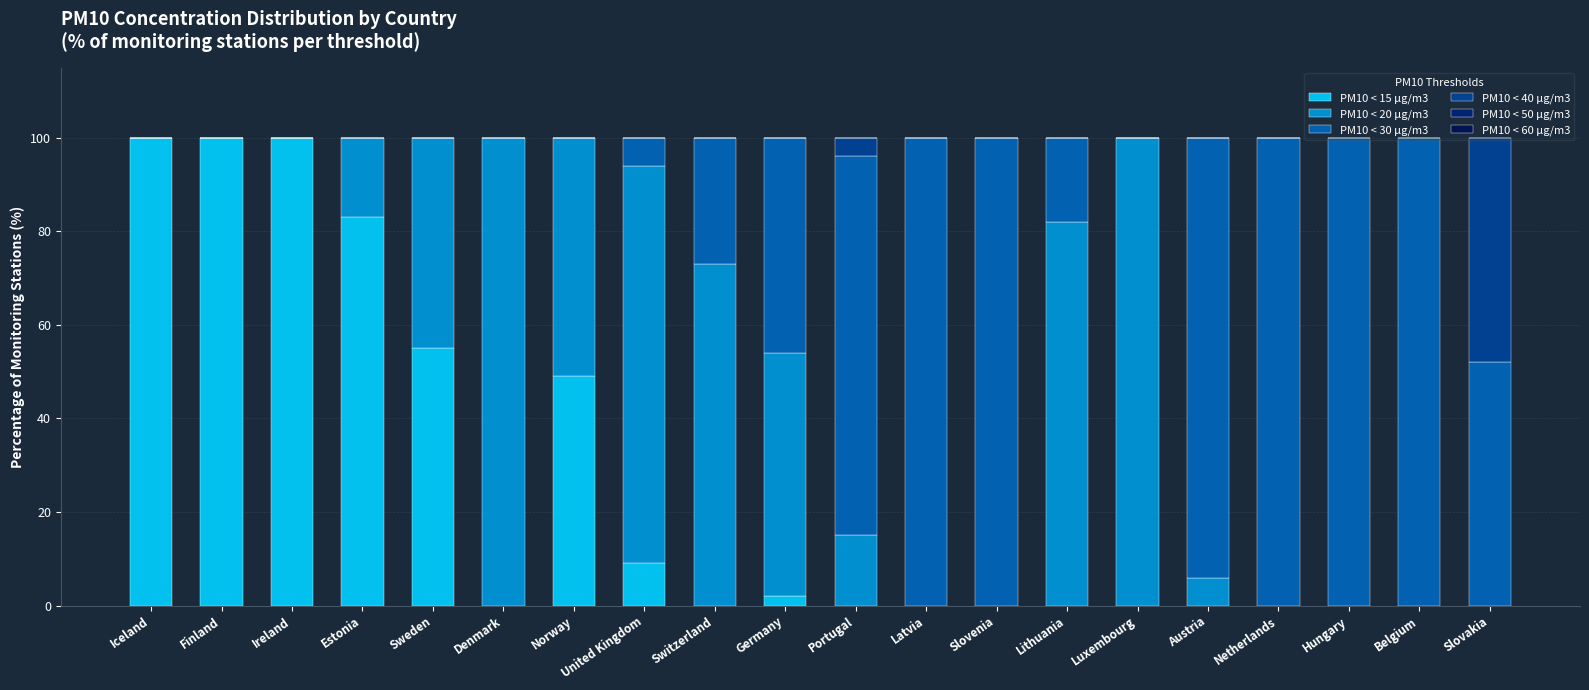

How many data points does each series have?

20